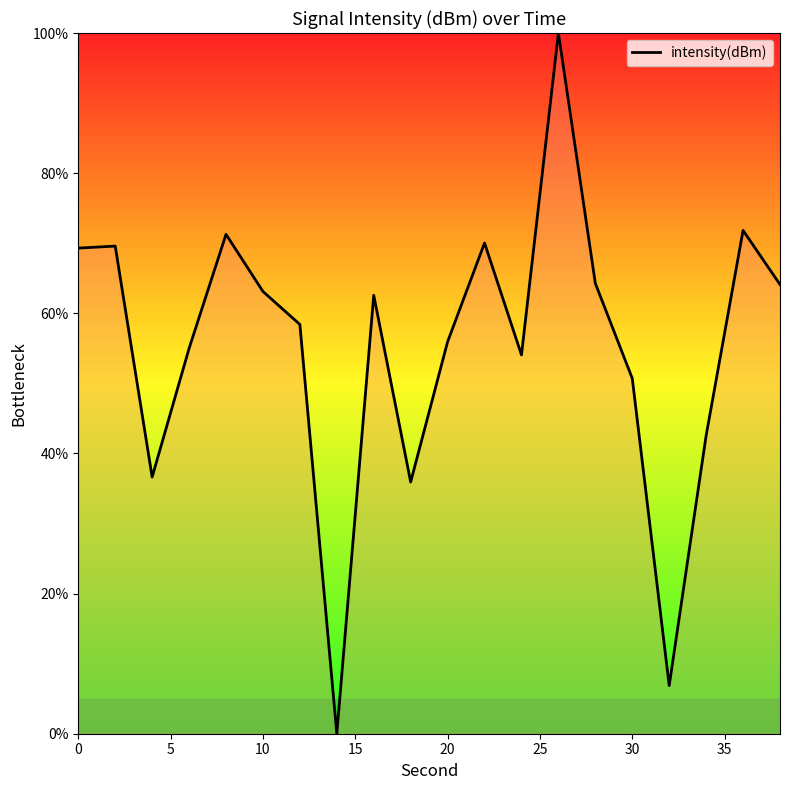

What is the greatest value displayed?

100.0